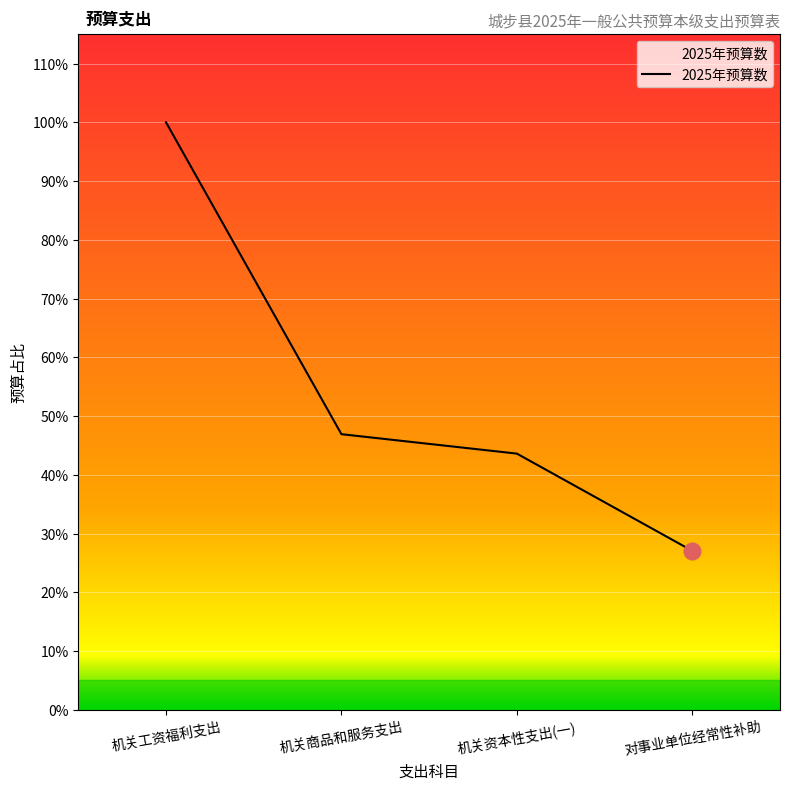

What is the ratio of the value at 对事业单位经常性补助 to the value at 机关工资福利支出?

0.3